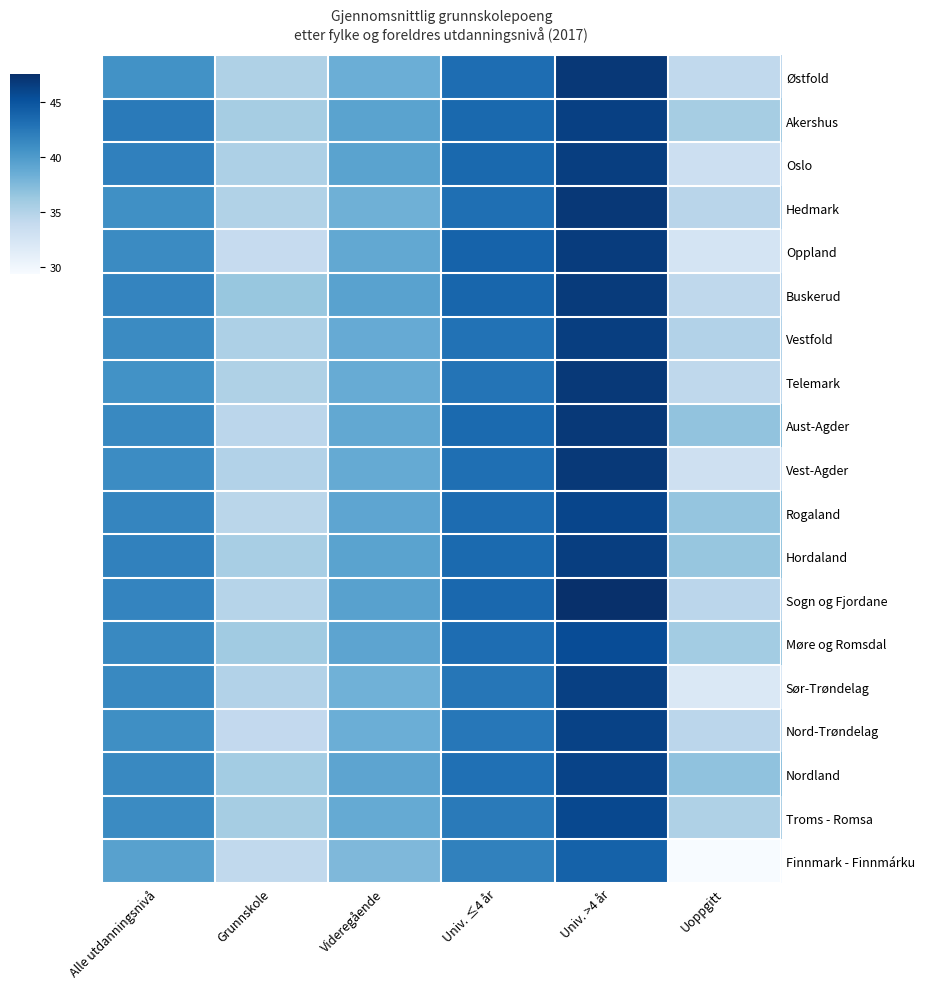

At which category is the sum across all series the highest?

Univ. >4 år